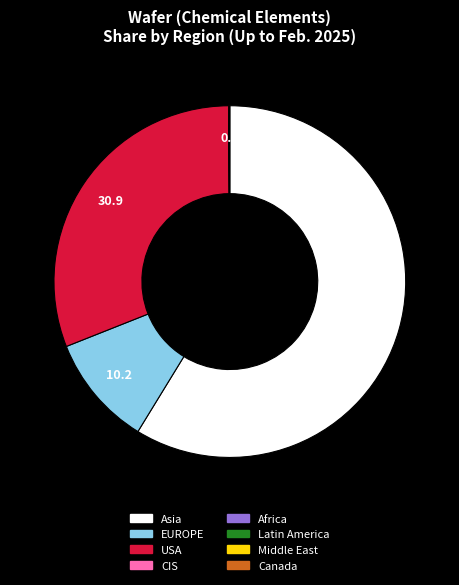

Is there a majority slice in this chart?

Yes